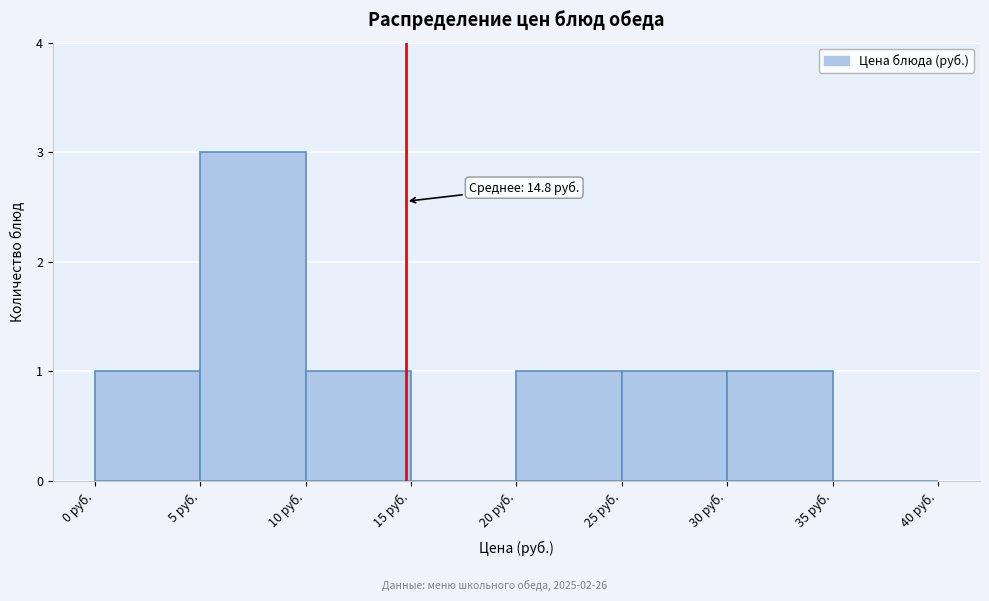

Which range on the x-axis has the tallest bar?

5 to 10